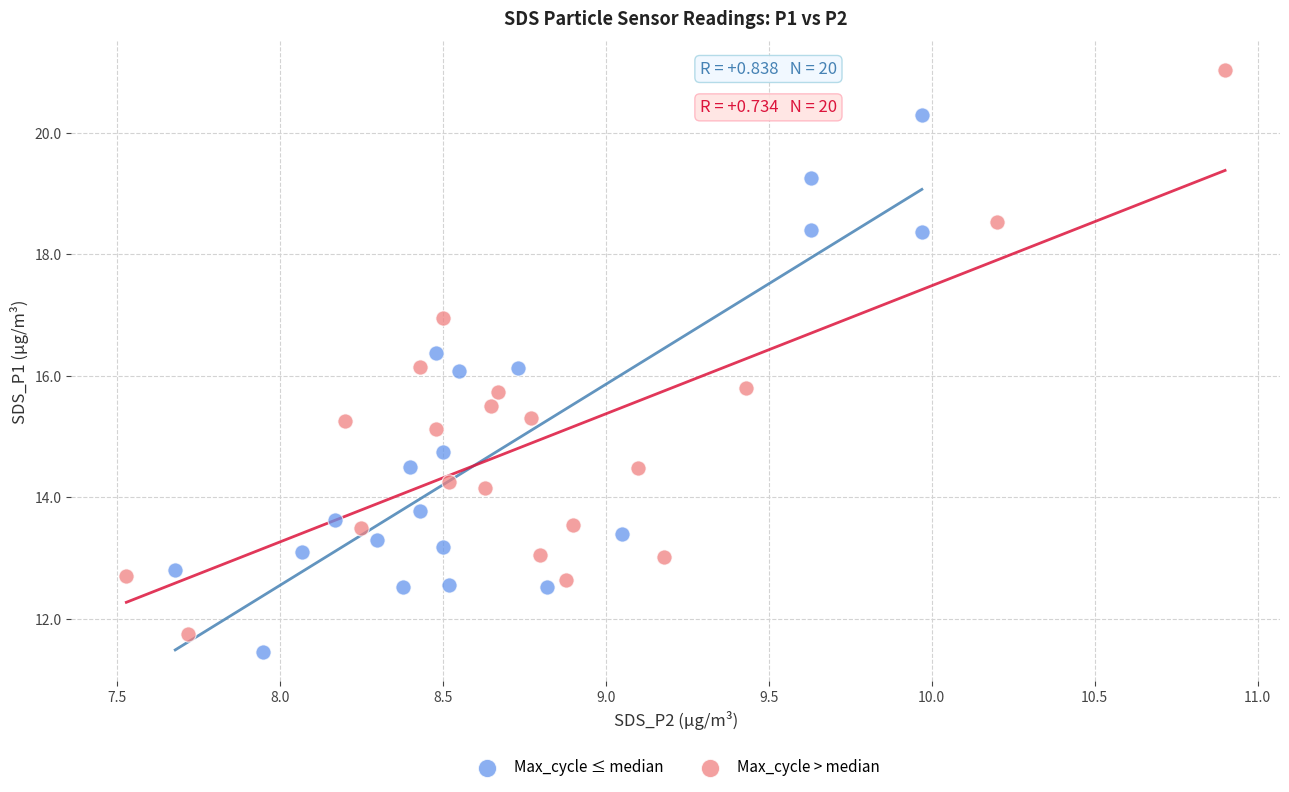

What are all the series names shown in the legend?

Max_cycle ≤ median, Max_cycle > median